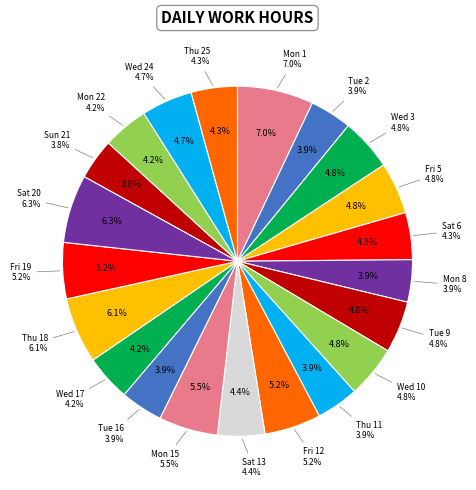

Rank the categories by value from highest to lowest.

Mon 1, Sat 20, Thu 18, Mon 15, Fri 12, Fri 19, Wed 3, Wed 10, Tue 9, Fri 5, Wed 24, Sat 13, Sat 6, Thu 25, Wed 17, Mon 22, Tue 16, Thu 11, Mon 8, Tue 2, Sun 21